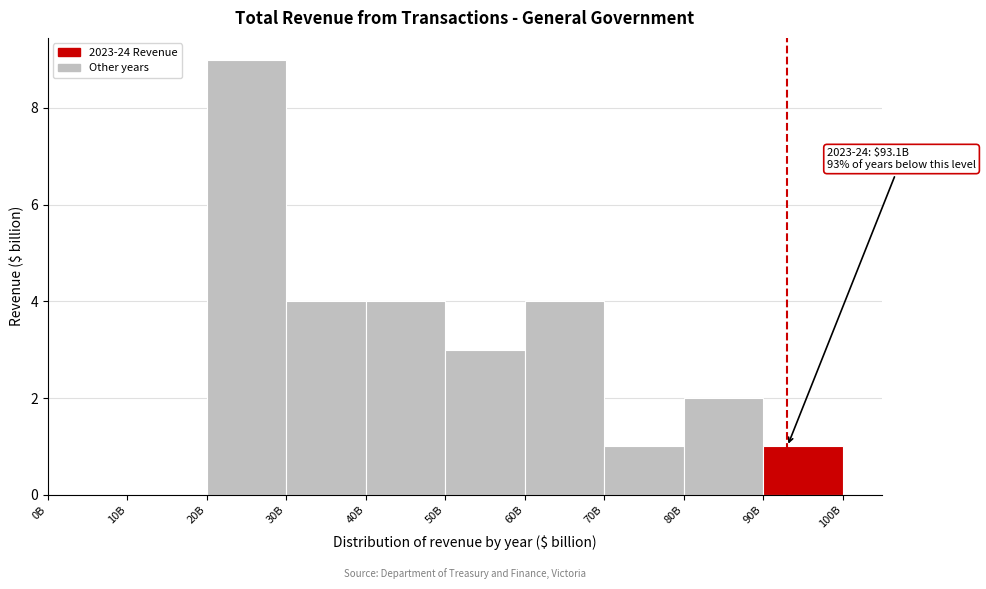

Reading left to right, list all the values displayed in this chart.

0B=0	10B=0	20B=9	30B=4	40B=4	50B=3	60B=4	70B=1	80B=2	90B=1